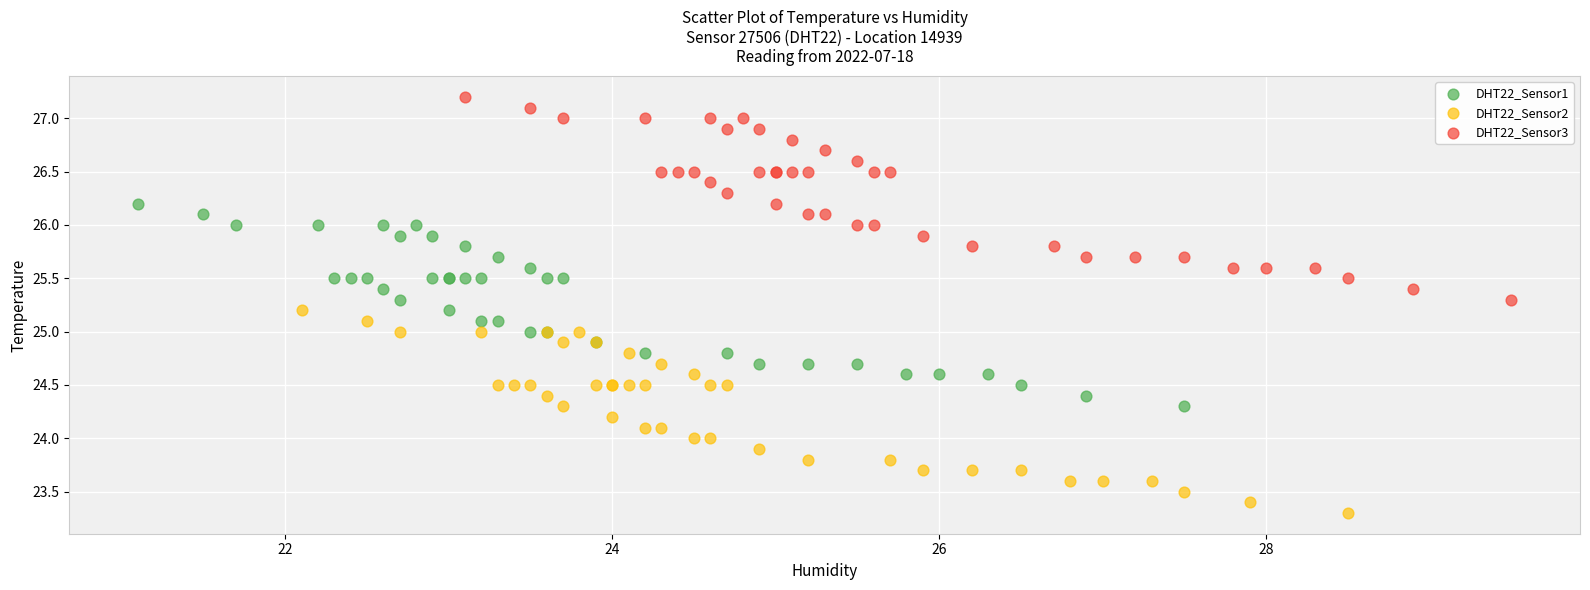

Which series reaches the maximum Y coordinate?

DHT22_Sensor3